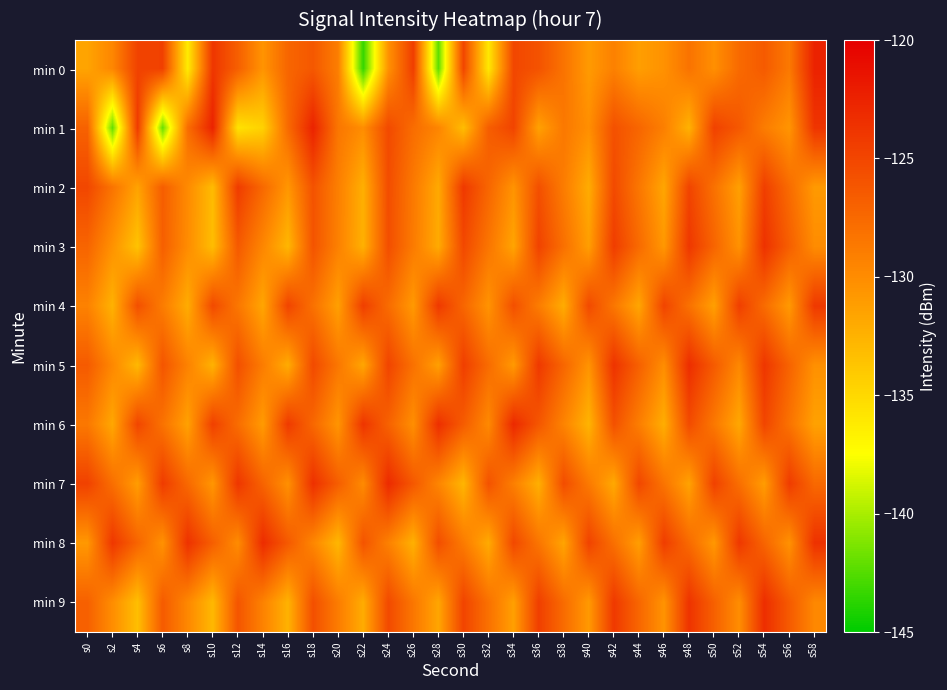

Reading left to right, list all the values displayed in this chart.

min 0: s0=-131.6	s2=-129.6	s4=-124.8	s6=-124.7	s8=-136.3	s10=-123.9	s12=-126.8	s14=-130.5	s16=-127.3	s18=-126.3	s20=-129.0	s22=-143.4	s24=-130.4	s26=-124.4	s28=-142.2	s30=-125.0	s32=-136.0	s34=-125.1	s36=-125.9	s38=-128.2	s40=-131.0	s42=-129.2	s44=-131.2	s46=-130.4	s48=-128.2	s50=-130.2	s52=-127.6	s54=-126.5	s56=-128.7	s58=-122.5
min 1: s0=-127.0	s2=-142.0	s4=-124.2	s6=-141.9	s8=-127.8	s10=-122.5	s12=-135.6	s14=-134.5	s16=-127.6	s18=-122.5	s20=-128.4	s22=-130.1	s24=-125.3	s26=-127.8	s28=-129.5	s30=-133.2	s32=-126.7	s34=-124.9	s36=-131.4	s38=-128.6	s40=-130.2	s42=-125.8	s44=-127.3	s46=-129.1	s48=-132.5	s50=-124.7	s52=-126.3	s54=-128.9	s56=-130.6	s58=-123.8
min 2: s0=-125.1	s2=-128.3	s4=-131.5	s6=-126.7	s8=-129.9	s10=-133.1	s12=-124.3	s14=-127.5	s16=-130.7	s18=-125.9	s20=-129.1	s22=-132.3	s24=-125.5	s26=-128.7	s28=-131.9	s30=-124.1	s32=-127.3	s34=-130.5	s36=-125.7	s38=-128.9	s40=-132.1	s42=-125.3	s44=-128.5	s46=-131.7	s48=-124.9	s50=-128.1	s52=-131.3	s54=-124.5	s56=-127.7	s58=-130.9
min 3: s0=-127.2	s2=-130.4	s4=-133.6	s6=-126.8	s8=-130.0	s10=-133.2	s12=-126.4	s14=-129.6	s16=-132.8	s18=-126.0	s20=-129.2	s22=-132.4	s24=-125.6	s26=-128.8	s28=-132.0	s30=-125.2	s32=-128.4	s34=-131.6	s36=-124.8	s38=-128.0	s40=-131.2	s42=-124.4	s44=-127.6	s46=-130.8	s48=-124.0	s50=-127.2	s52=-130.4	s54=-123.6	s56=-126.8	s58=-130.0
min 4: s0=-129.3	s2=-132.5	s4=-125.7	s6=-128.9	s8=-132.1	s10=-125.3	s12=-128.5	s14=-131.7	s16=-124.9	s18=-128.1	s20=-131.3	s22=-124.5	s24=-127.7	s26=-130.9	s28=-124.1	s30=-127.3	s32=-130.5	s34=-125.7	s36=-128.9	s38=-132.1	s40=-125.3	s42=-128.5	s44=-131.7	s46=-124.9	s48=-128.1	s50=-131.3	s52=-124.5	s54=-127.7	s56=-130.9	s58=-124.1
min 5: s0=-126.5	s2=-129.7	s4=-132.9	s6=-126.1	s8=-129.3	s10=-132.5	s12=-125.7	s14=-128.9	s16=-132.1	s18=-125.3	s20=-128.5	s22=-131.7	s24=-124.9	s26=-128.1	s28=-131.3	s30=-124.5	s32=-127.7	s34=-130.9	s36=-124.1	s38=-127.3	s40=-130.5	s42=-123.7	s44=-126.9	s46=-130.1	s48=-123.3	s50=-126.5	s52=-129.7	s54=-123.9	s56=-127.1	s58=-130.3
min 6: s0=-128.6	s2=-131.8	s4=-125.0	s6=-128.2	s8=-131.4	s10=-124.6	s12=-127.8	s14=-131.0	s16=-124.2	s18=-127.4	s20=-130.6	s22=-123.8	s24=-127.0	s26=-130.2	s28=-123.4	s30=-126.6	s32=-129.8	s34=-123.0	s36=-126.2	s38=-129.4	s40=-132.6	s42=-125.8	s44=-129.0	s46=-132.2	s48=-125.4	s50=-128.6	s52=-131.8	s54=-125.0	s56=-128.2	s58=-131.4
min 7: s0=-124.7	s2=-127.9	s4=-131.1	s6=-124.3	s8=-127.5	s10=-130.7	s12=-123.9	s14=-127.1	s16=-130.3	s18=-123.5	s20=-126.7	s22=-129.9	s24=-123.1	s26=-126.3	s28=-129.5	s30=-132.7	s32=-125.9	s34=-129.1	s36=-132.3	s38=-125.5	s40=-128.7	s42=-131.9	s44=-125.1	s46=-128.3	s48=-131.5	s50=-124.7	s52=-127.9	s54=-131.1	s56=-124.3	s58=-127.5
min 8: s0=-130.8	s2=-124.0	s4=-127.2	s6=-130.4	s8=-123.6	s10=-126.8	s12=-130.0	s14=-123.2	s16=-126.4	s18=-129.6	s20=-132.8	s22=-126.0	s24=-129.2	s26=-132.4	s28=-125.6	s30=-128.8	s32=-132.0	s34=-125.2	s36=-128.4	s38=-131.6	s40=-124.8	s42=-128.0	s44=-131.2	s46=-124.4	s48=-127.6	s50=-130.8	s52=-124.0	s54=-127.2	s56=-130.4	s58=-123.6
min 9: s0=-126.9	s2=-130.1	s4=-133.3	s6=-126.5	s8=-129.7	s10=-132.9	s12=-126.1	s14=-129.3	s16=-132.5	s18=-125.7	s20=-128.9	s22=-132.1	s24=-125.3	s26=-128.5	s28=-131.7	s30=-124.9	s32=-128.1	s34=-131.3	s36=-124.5	s38=-127.7	s40=-130.9	s42=-124.1	s44=-127.3	s46=-130.5	s48=-123.7	s50=-126.9	s52=-130.1	s54=-123.3	s56=-126.5	s58=-129.7